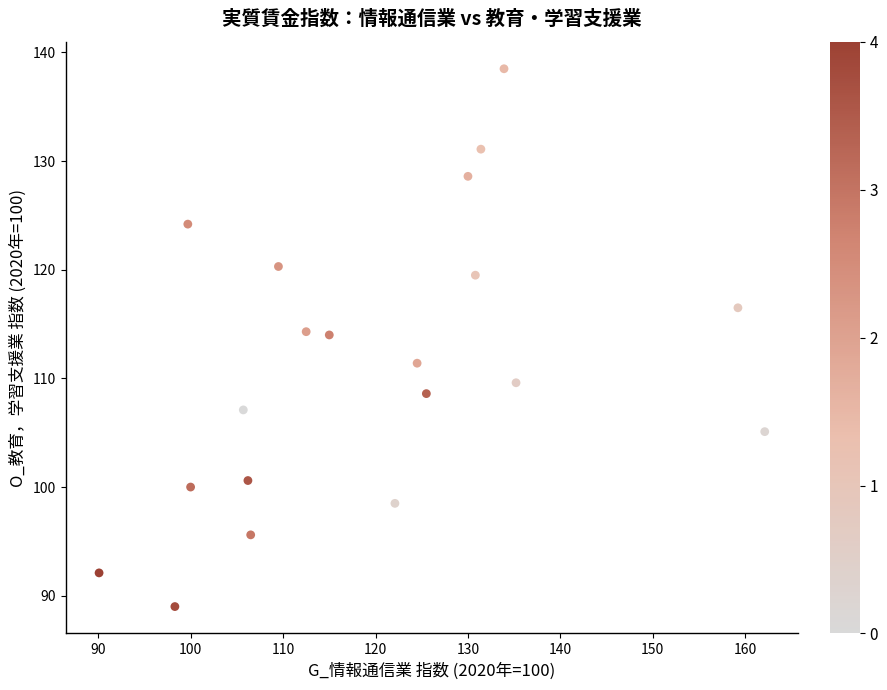

What is the range of Y values (max minus min)?

49.5